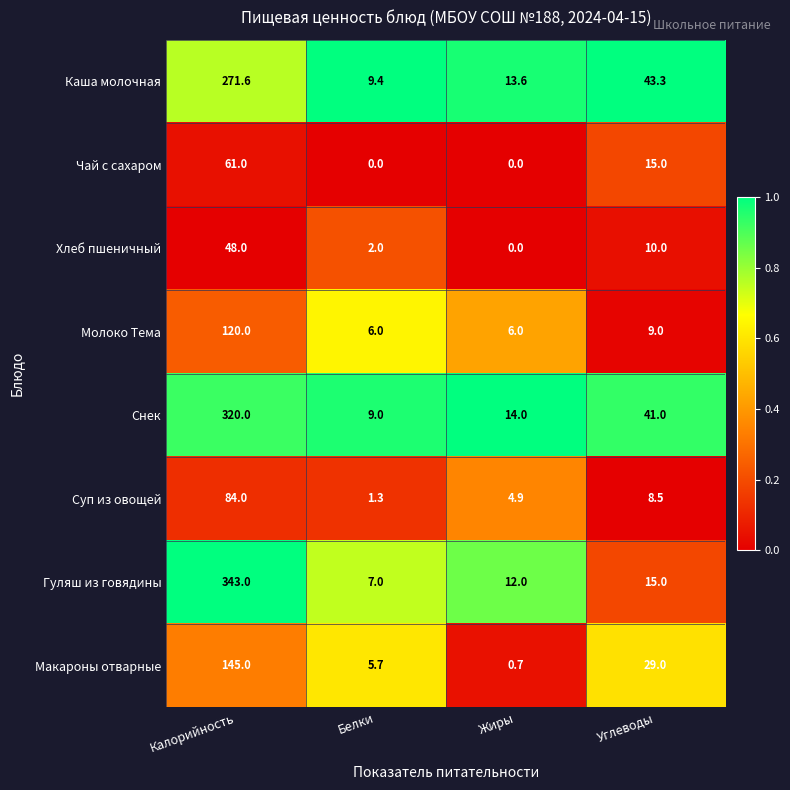

What is the sum of the Каша молочная values at Белки and Калорийность?

281.0